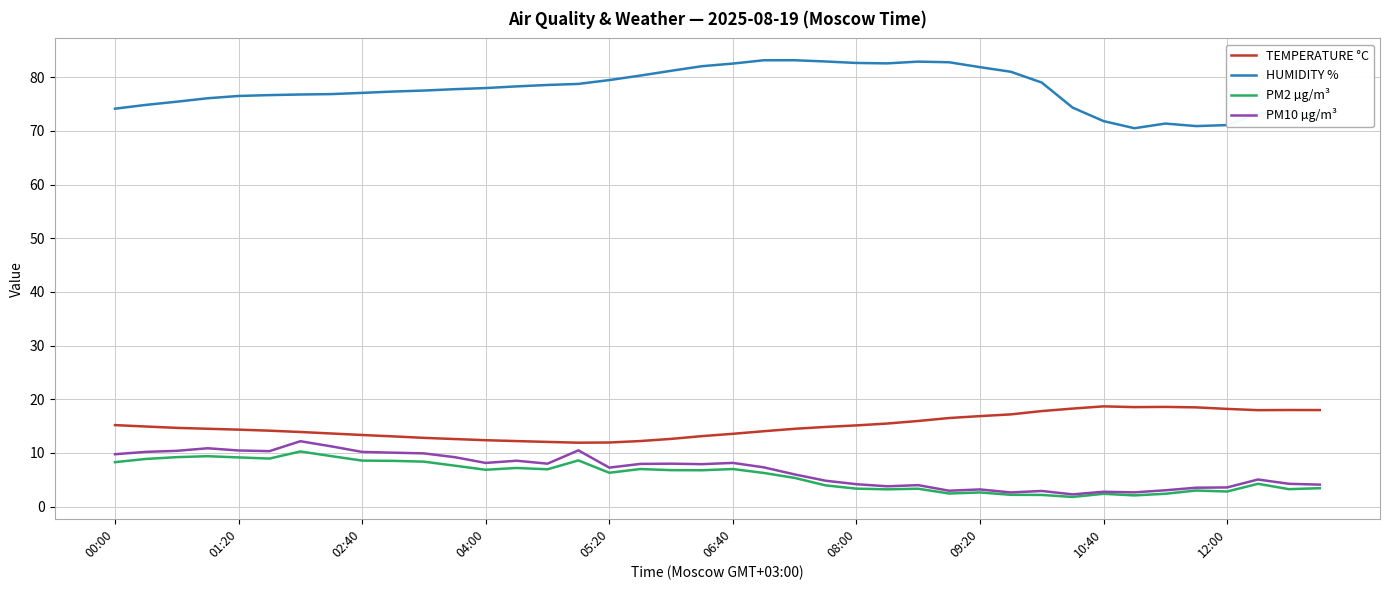

Which series has the largest total across all categories?

HUMIDITY %